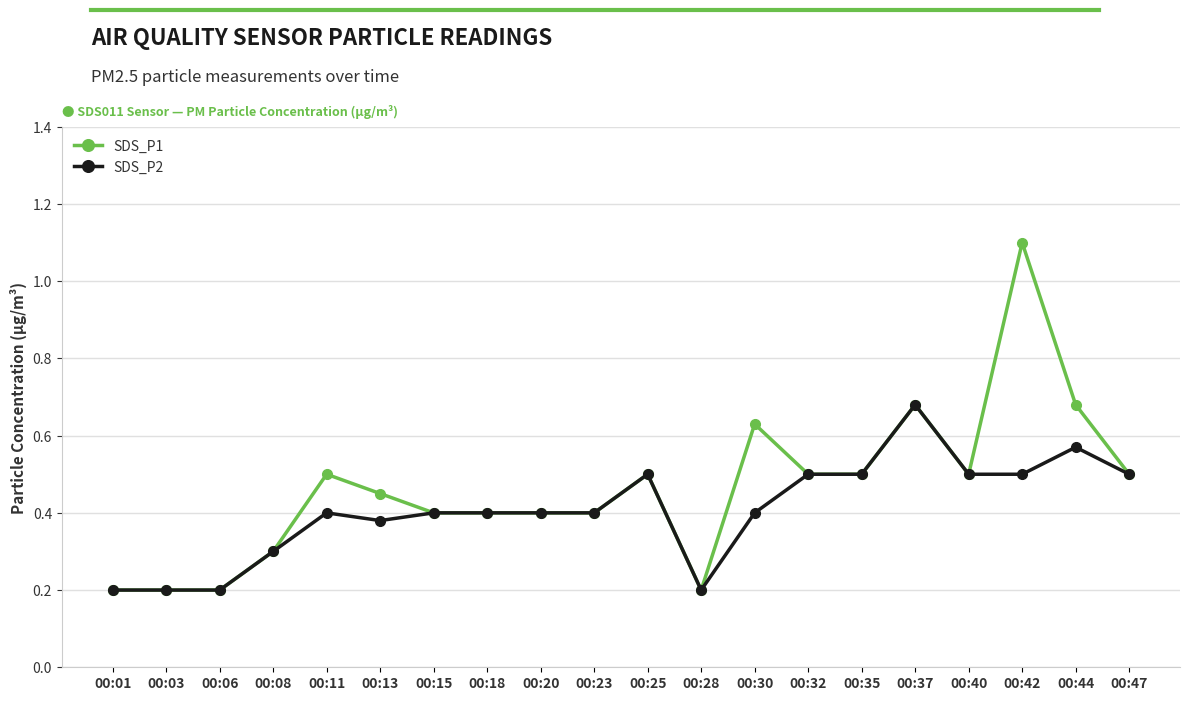

How many SDS_P2 values are between 0 and 1?

20